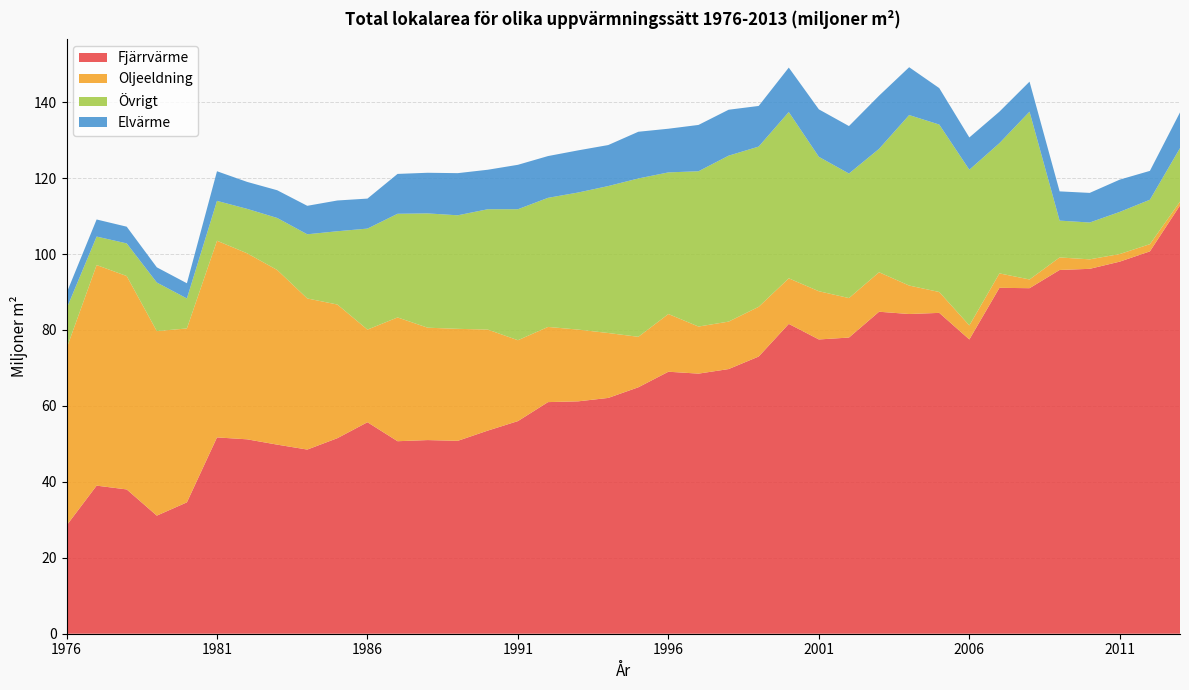

Reading right to left, transcribe all the data shown in this chart.

Fjärrvärme: 112.8	100.7	98.0	96.1	95.8	91.0	91.1	77.5	84.5	84.2	84.8	78.0	77.5	81.6	73.0	69.7	68.5	69.0	64.9	62.1	61.2	61.0	56.0	53.5	50.8	51.0	50.7	55.7	51.5	48.5	49.8	51.2	51.7	34.6	31.1	38.0	39.0	28.5
Oljeeldning: 1.0	1.9	2.0	2.5	3.3	2.3	3.8	3.7	5.5	7.5	10.4	10.4	12.7	12.0	13.1	12.5	12.4	15.2	13.3	17.1	18.9	19.8	21.3	26.6	29.5	29.6	32.6	24.4	35.2	39.8	46.0	49.0	51.8	45.8	48.6	56.2	58.1	46.6
Övrigt: 14.1	11.7	11.1	9.7	9.7	44.2	34.3	41.0	44.1	44.9	32.5	32.8	35.4	43.8	42.2	43.7	40.9	37.3	41.7	38.7	36.1	34.0	34.5	31.7	29.9	30.1	27.3	26.6	19.3	16.9	13.7	11.7	10.5	7.9	12.8	8.6	7.5	10.5
Elvärme: 9.4	7.6	8.5	7.8	7.7	7.9	8.3	8.5	9.6	12.6	14.0	12.5	12.5	11.7	10.7	12.1	12.2	11.5	12.3	10.8	11.1	11.0	11.7	10.4	11.1	10.7	10.5	7.9	8.1	7.5	7.3	7.1	7.8	4.0	4.0	4.4	4.5	4.1